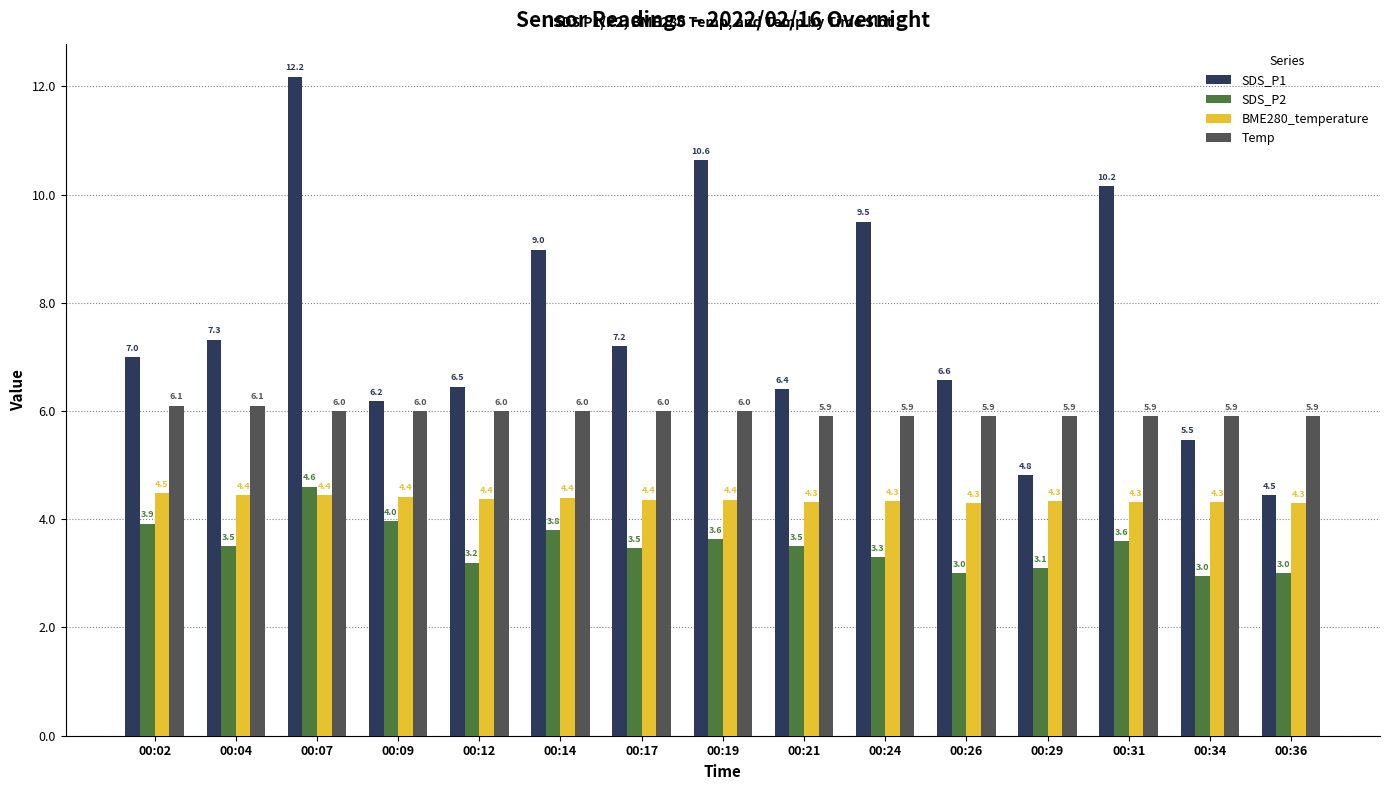

At which label does Temp first exceed 6?

00:02